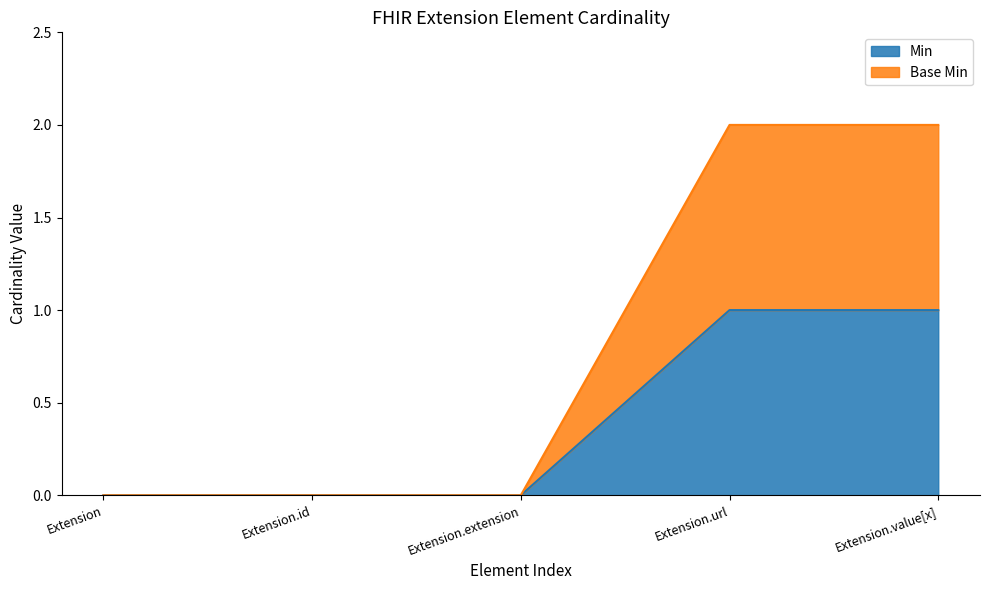

At which category does the chart reach its minimum across all series?

Extension